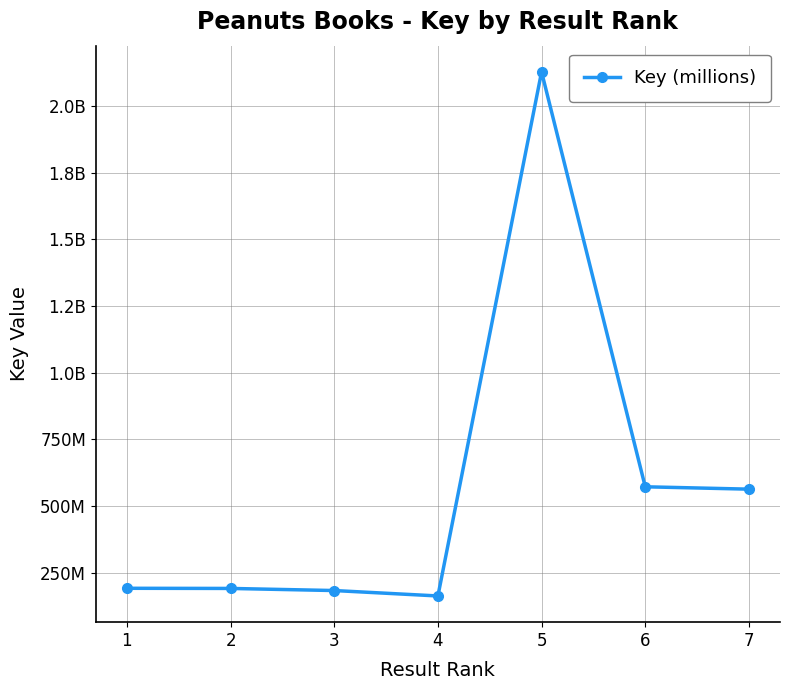

Which has a higher value, 6 or 3?

6